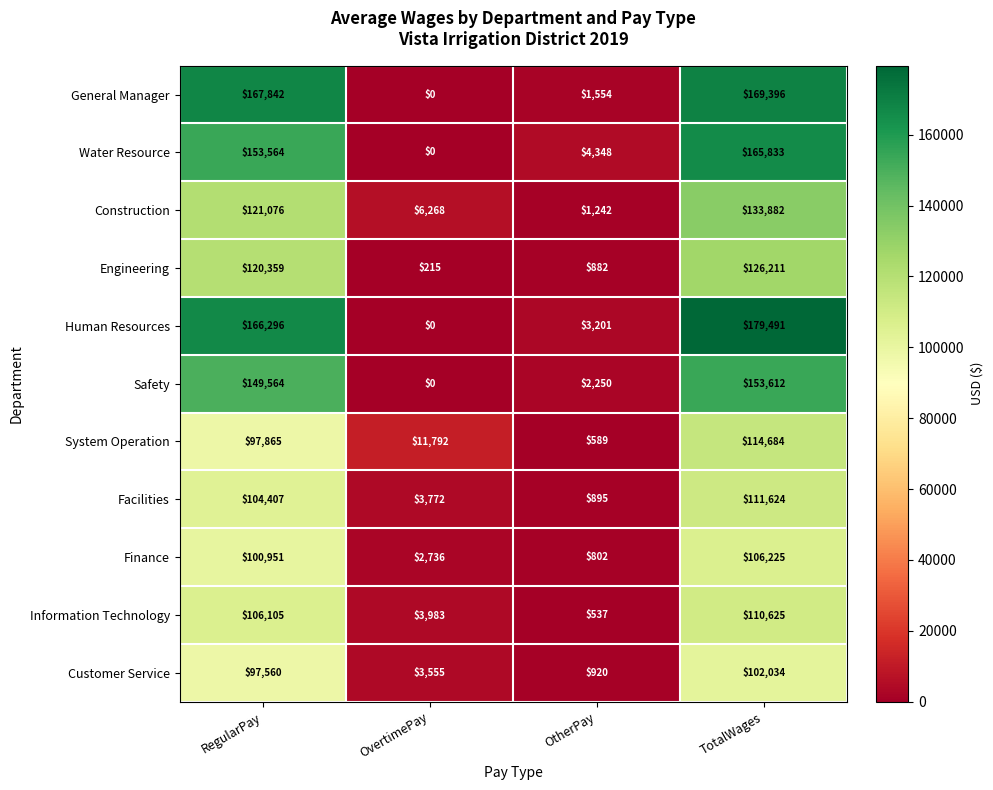

At which category does the chart reach its minimum across all series?

OvertimePay